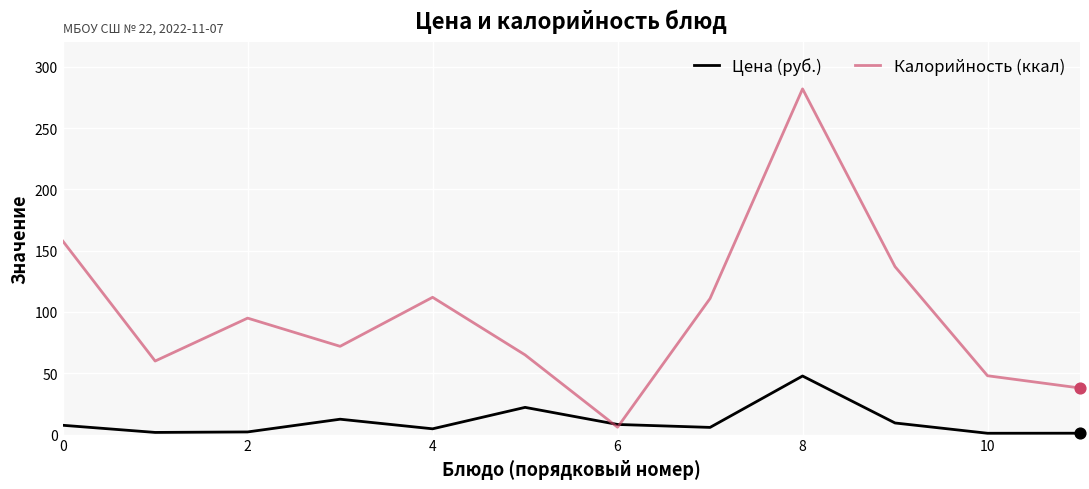

Which series has the largest range (max minus min)?

Калорийность (ккал)